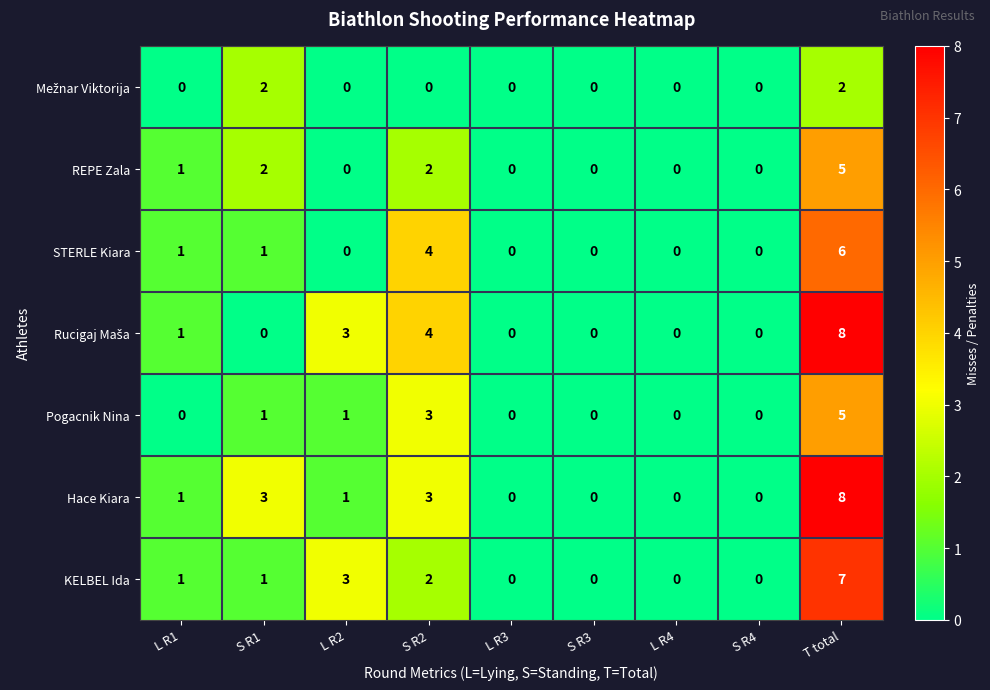

Count the Hace Kiara values in the range 0 to 3.

8